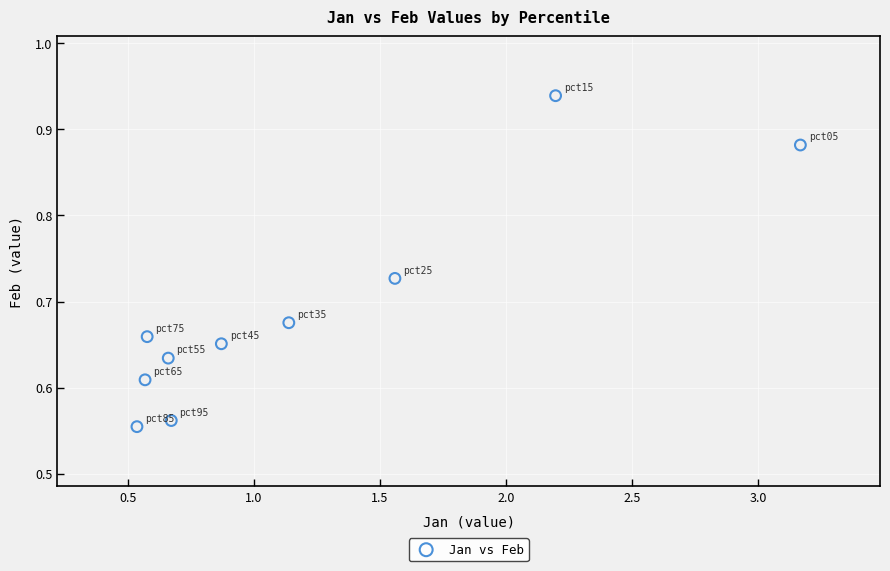

What is the range of Y values (max minus min)?

0.4